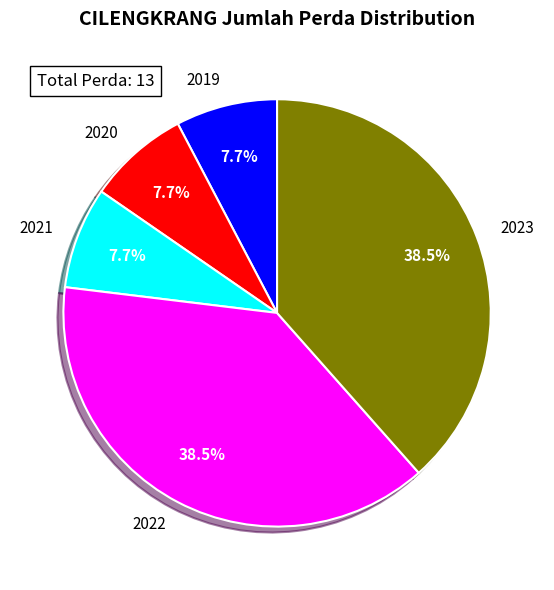

To the nearest percent, what is the combined percentage of 2022 and 2023?

77%